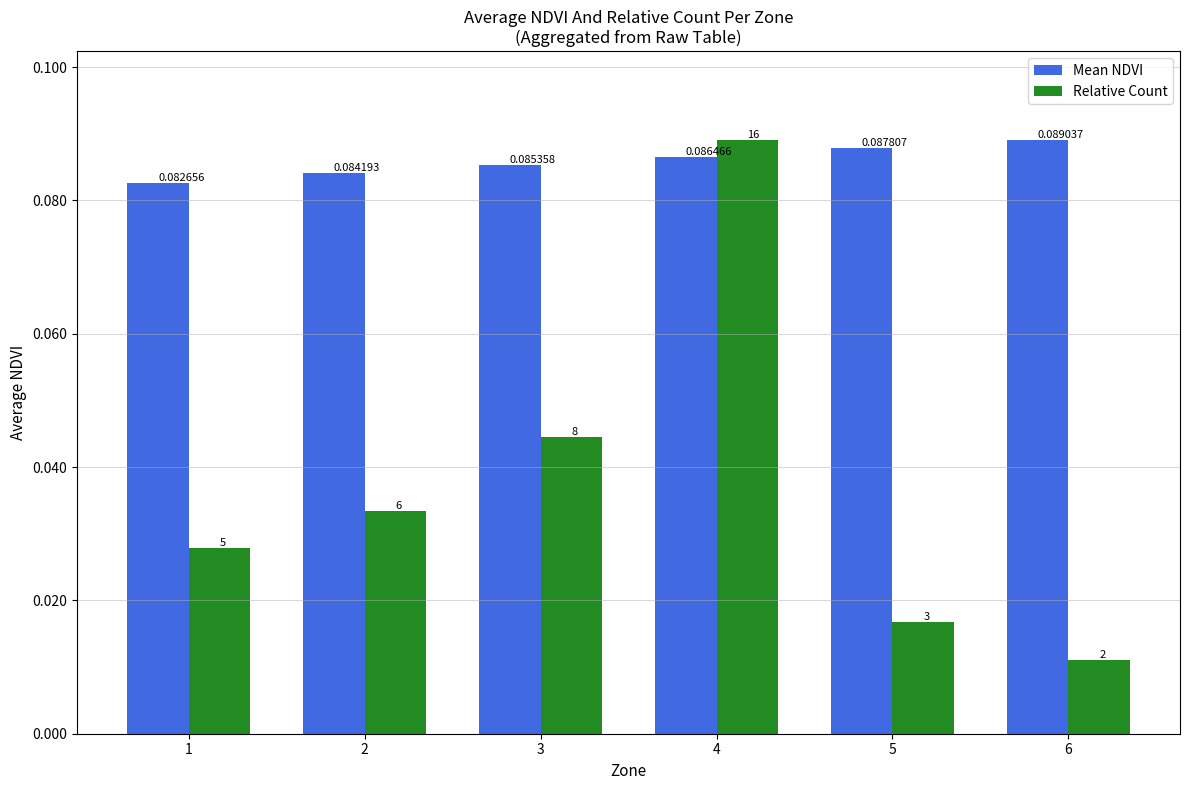

Which series has the largest total across all categories?

Mean NDVI